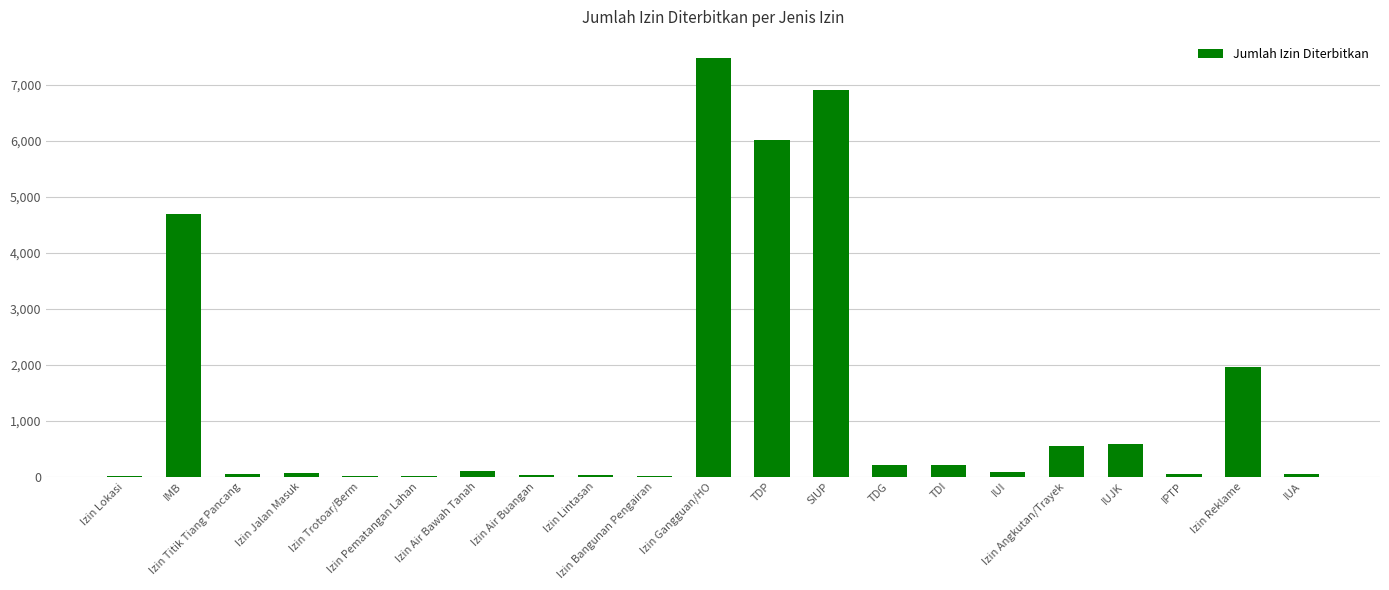

What is the maximum value shown in the chart?

7487